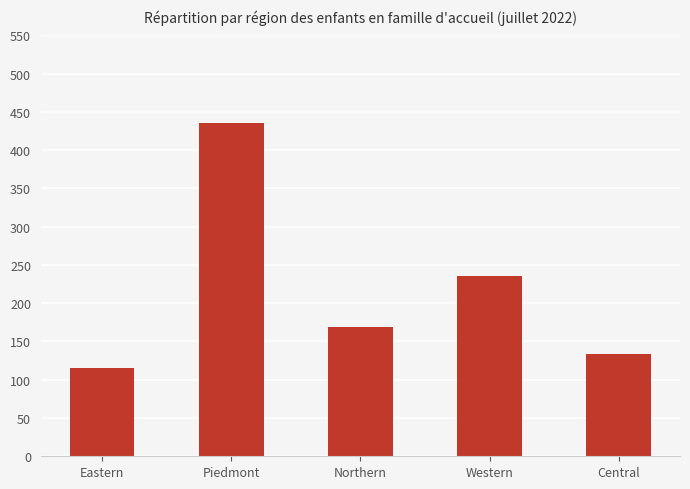

What is the label of the 2nd bar from the right?

Western